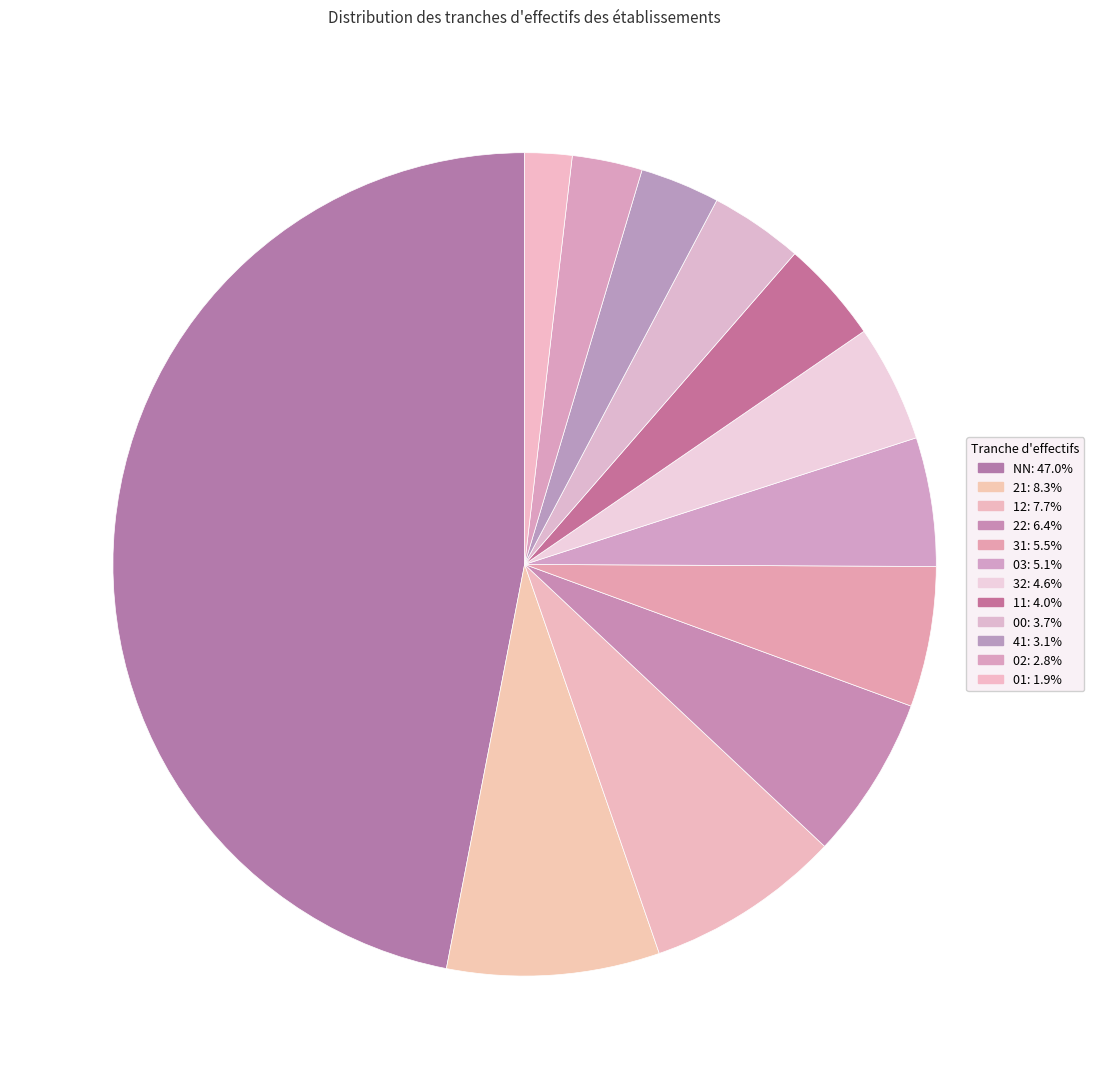

Rank the categories by value from highest to lowest.

NN, 21, 12, 22, 31, 03, 32, 11, 00, 41, 02, 01